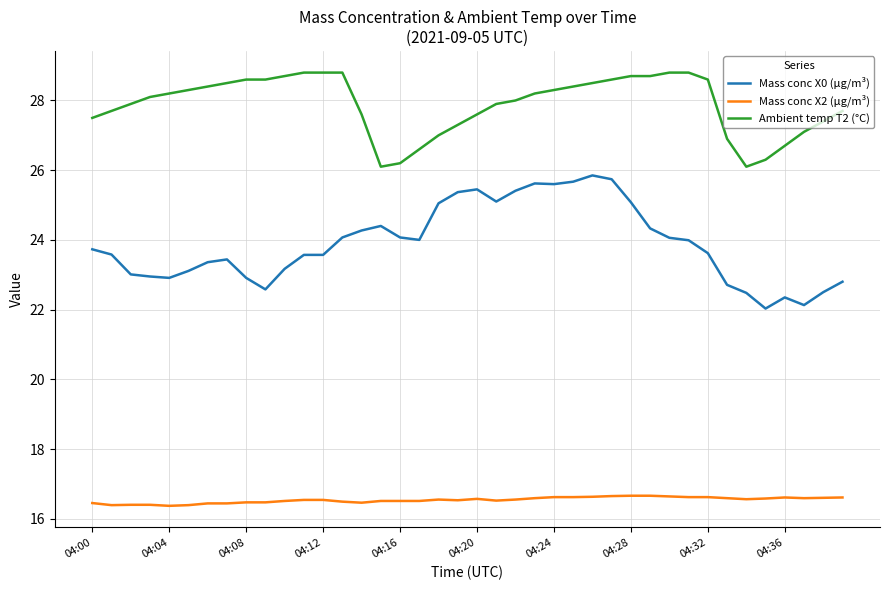

Which series has the widest spread of values?

Mass conc X0 (μg/m³)